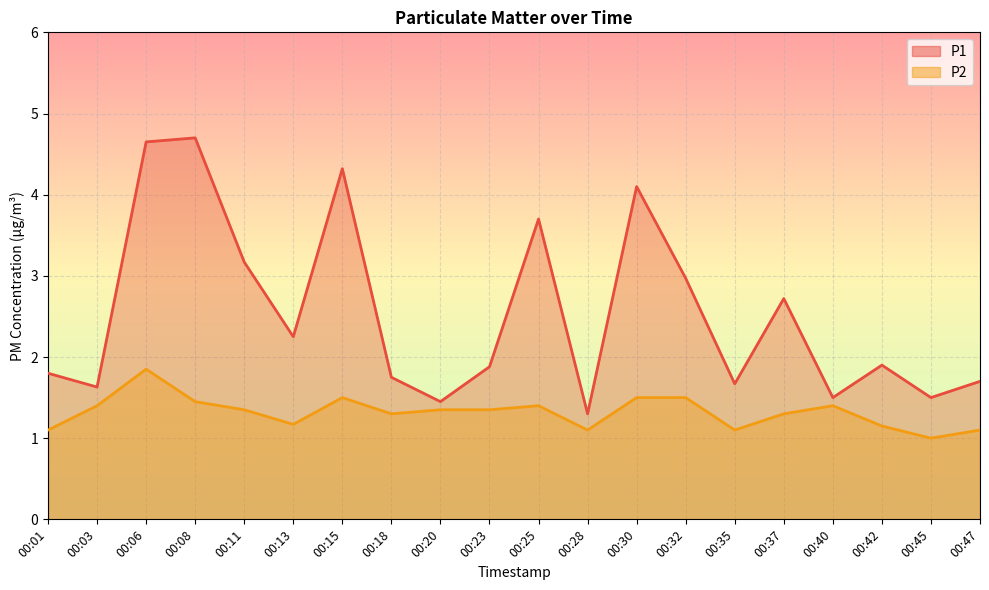

The P1 series shows 4.1 at 00:30. True or false?

True